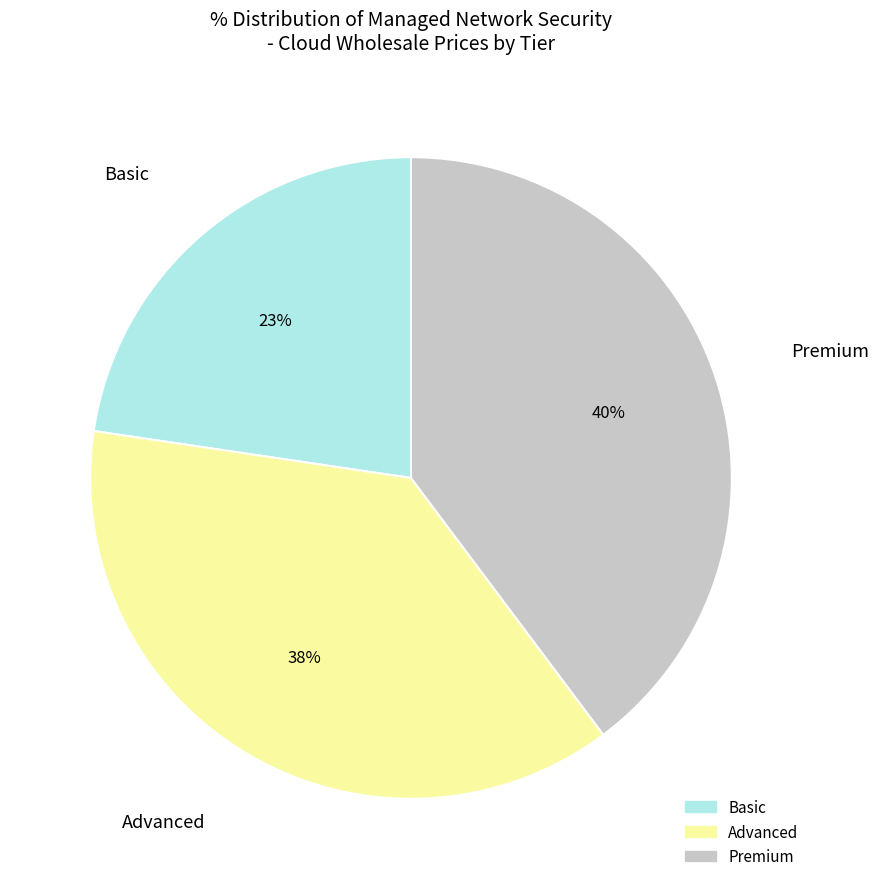

Is there any slice that represents more than half of the pie?

No